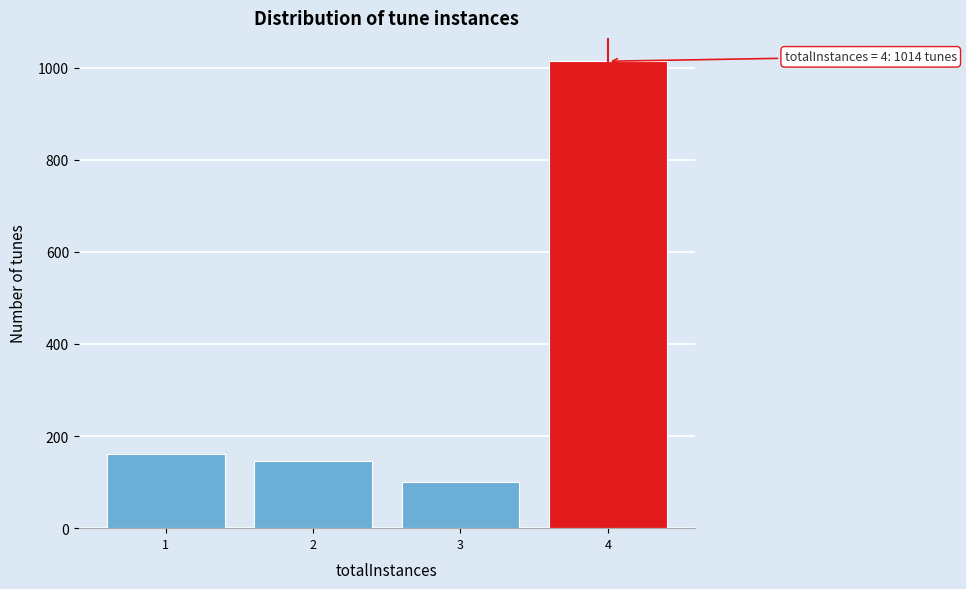

Reading left to right, extract all data points from this chart.

160	145	100	1014